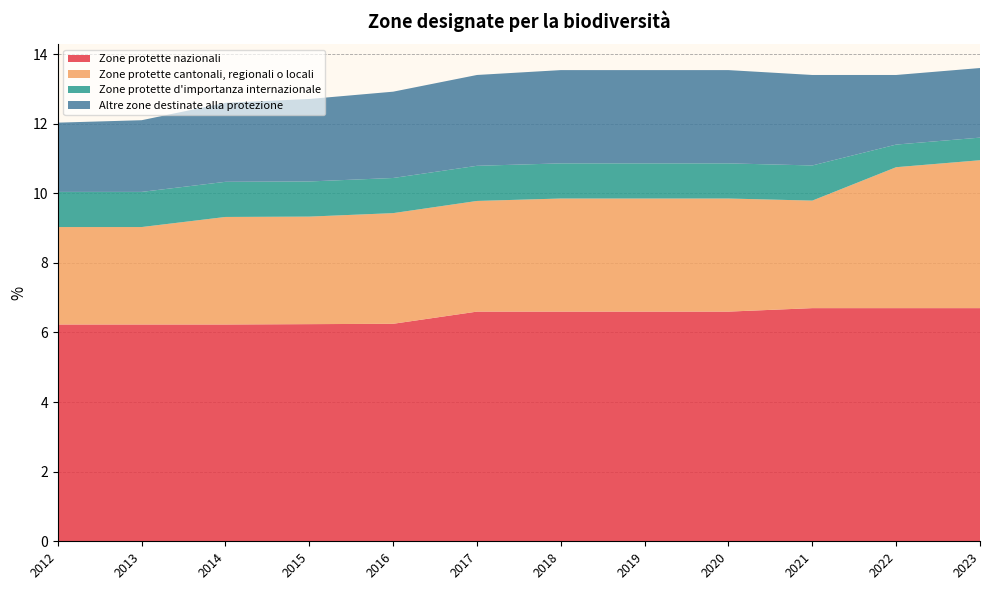

Reading left to right, what are all the values shown in this chart?

Zone protette nazionali: 2012=6.2	2013=6.2	2014=6.2	2015=6.2	2016=6.2	2017=6.6	2018=6.6	2019=6.6	2020=6.6	2021=6.7	2022=6.7	2023=6.7
Zone protette cantonali, regionali o locali: 2012=2.8	2013=2.8	2014=3.1	2015=3.1	2016=3.2	2017=3.2	2018=3.2	2019=3.2	2020=3.2	2021=3.1	2022=4.0	2023=4.2
Zone protette d'importanza internazionale: 2012=1.0	2013=1.0	2014=1.0	2015=1.0	2016=1.0	2017=1.0	2018=1.0	2019=1.0	2020=1.0	2021=1.0	2022=0.7	2023=0.7
Altre zone destinate alla protezione: 2012=2.0	2013=2.1	2014=2.3	2015=2.4	2016=2.5	2017=2.6	2018=2.7	2019=2.7	2020=2.7	2021=2.6	2022=2.0	2023=2.0